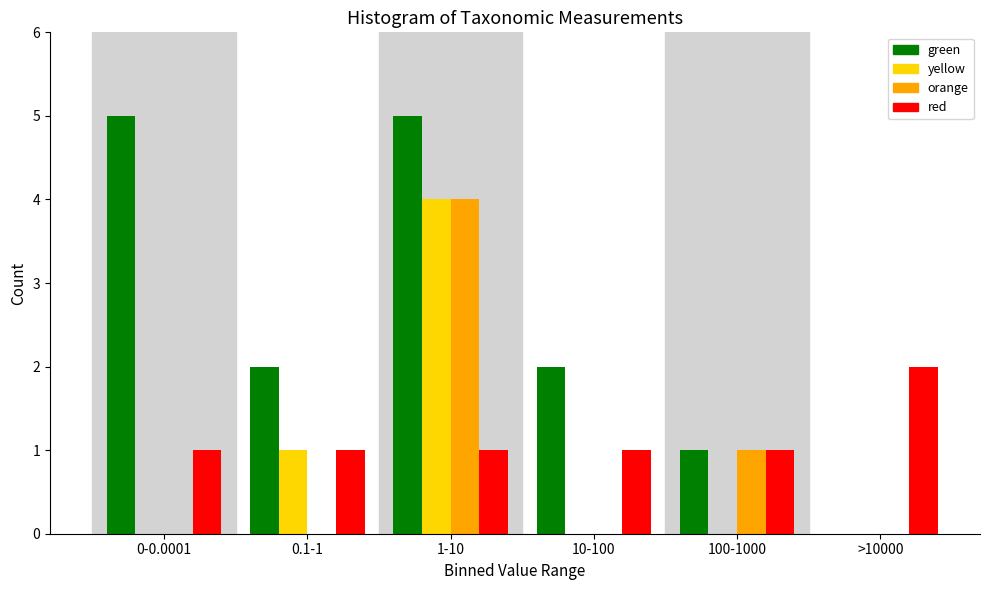

Reading right to left, extract all data points from this chart.

green: >10000=0	100-1000=1	10-100=2	1-10=5	0.1-1=2	0-0.0001=5
yellow: >10000=0	100-1000=0	10-100=0	1-10=4	0.1-1=1	0-0.0001=0
orange: >10000=0	100-1000=1	10-100=0	1-10=4	0.1-1=0	0-0.0001=0
red: >10000=2	100-1000=1	10-100=1	1-10=1	0.1-1=1	0-0.0001=1